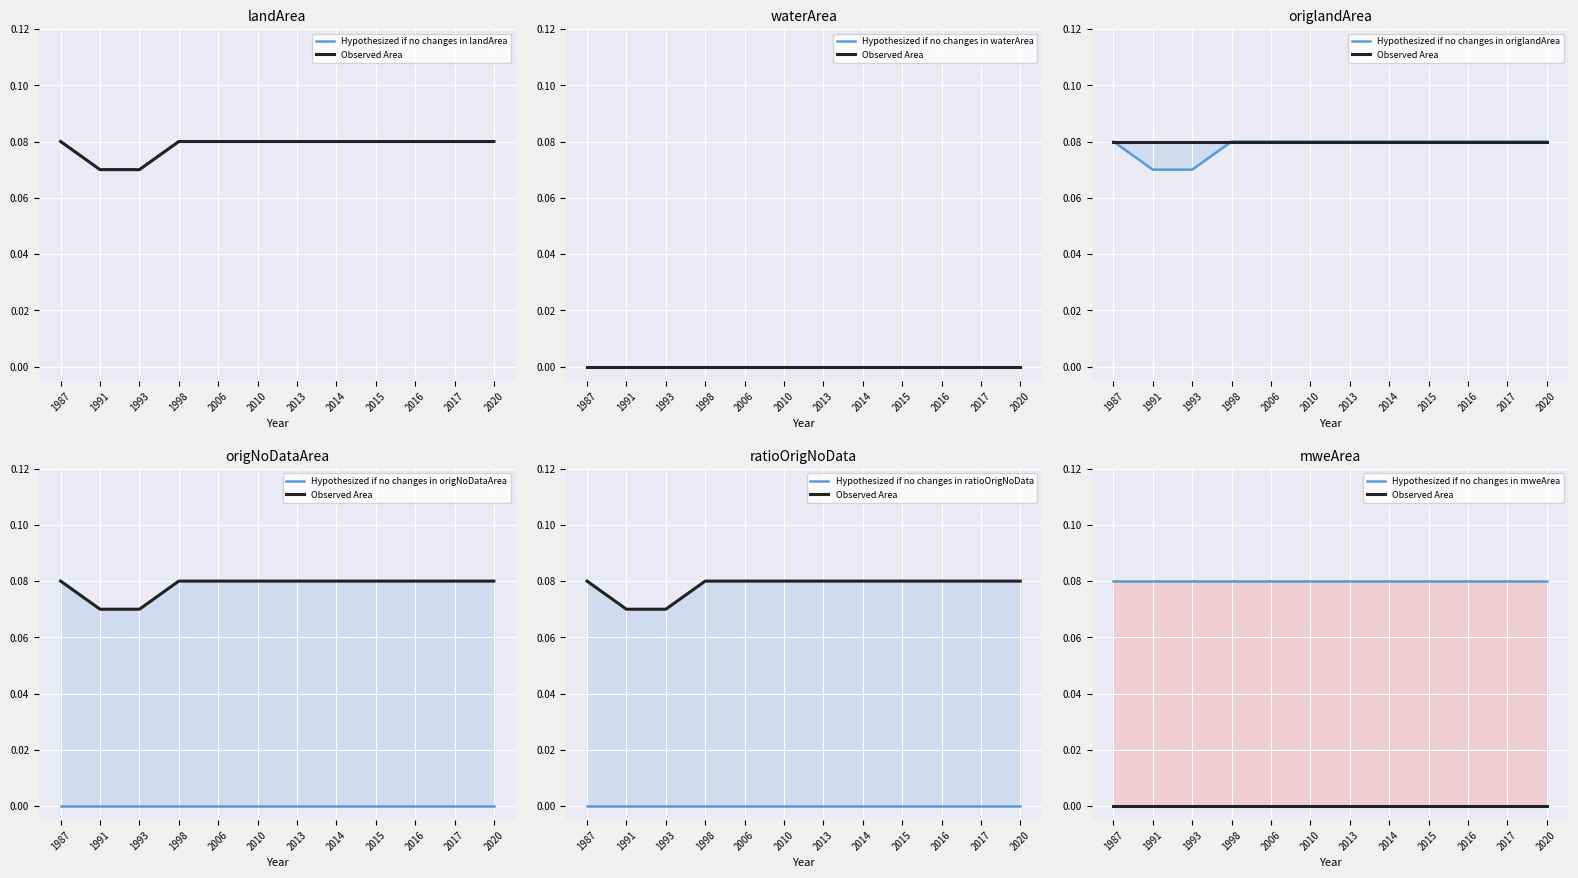

At which category does the chart reach its peak across all series?

1987